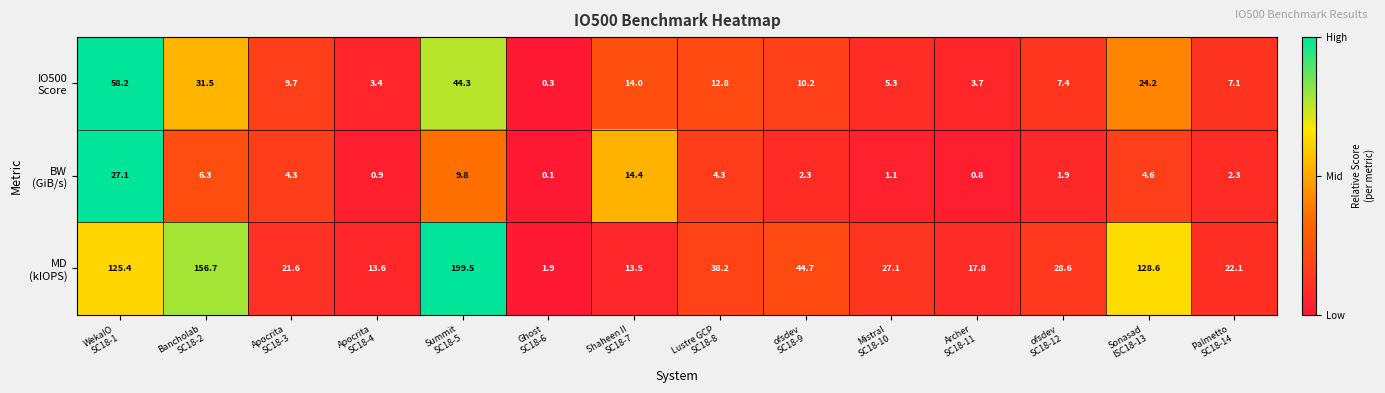

What is the greatest value displayed?

199.5